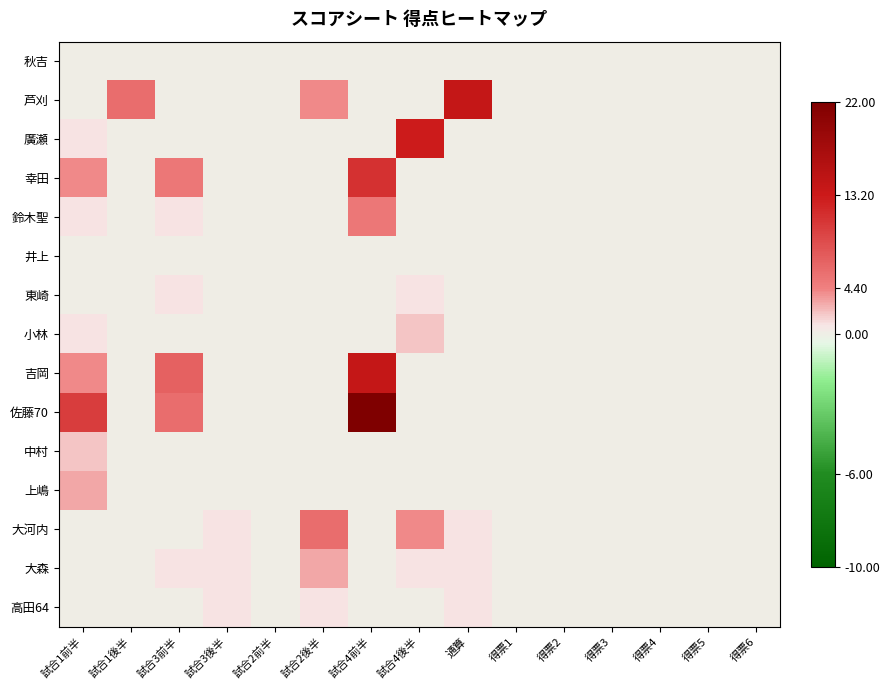

What is the total value across all series at 試合1前半?

26